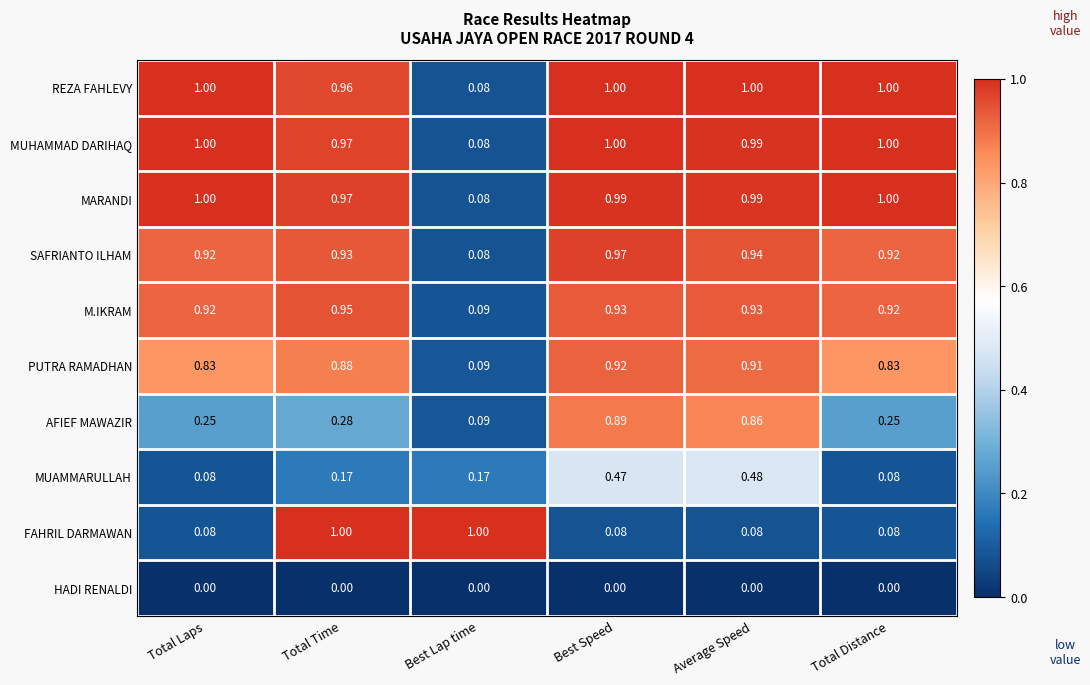

Is the value of FAHRIL DARMAWAN at Total Distance greater than the value of M.IKRAM at Total Time?

No